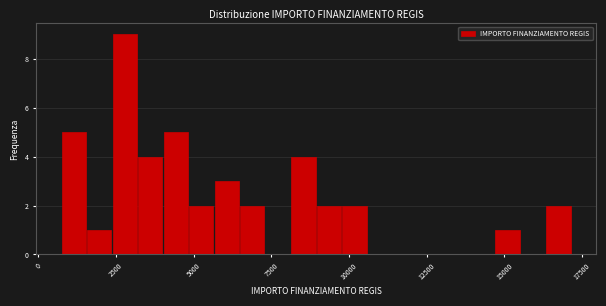

Around what value on the x-axis is the tallest bar? Give the approximate position of its centre, as read against the axis.

3000